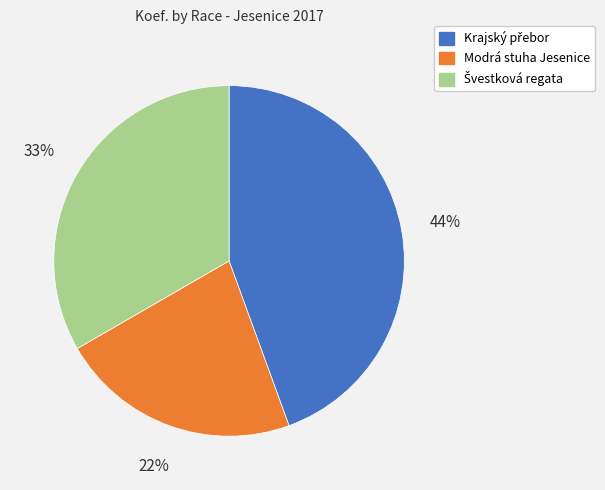

Is there a majority slice in this chart?

No